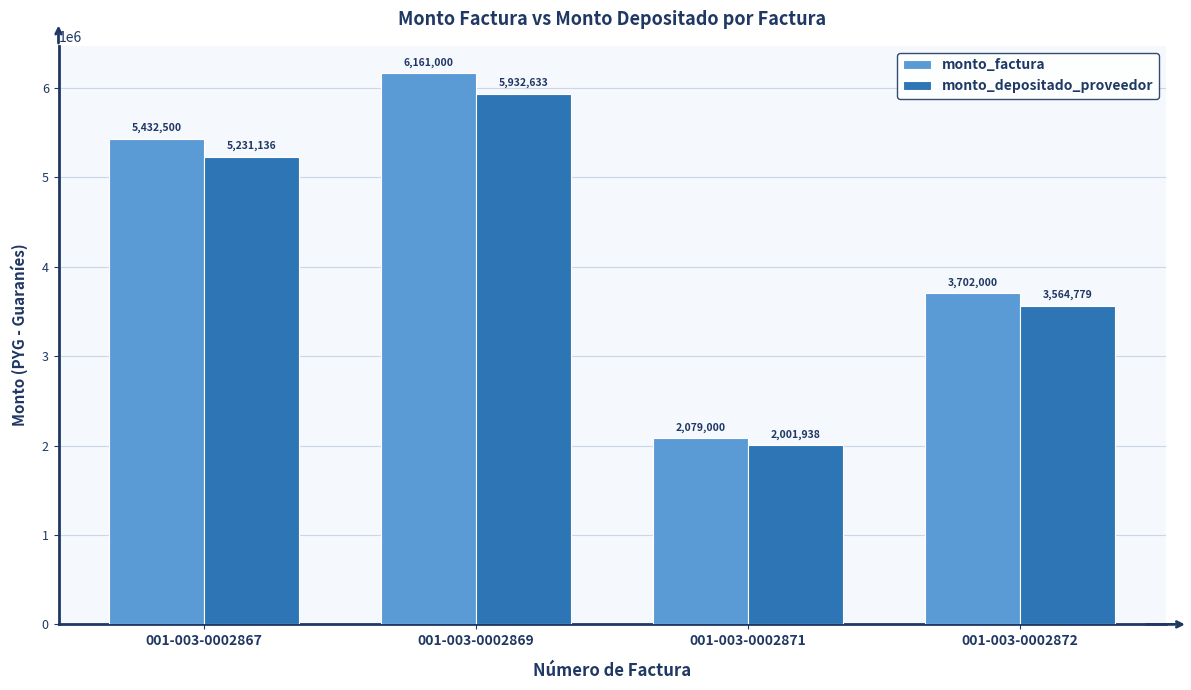

At 001-003-0002869, list the series in order from smallest to largest.

monto_depositado_proveedor, monto_factura